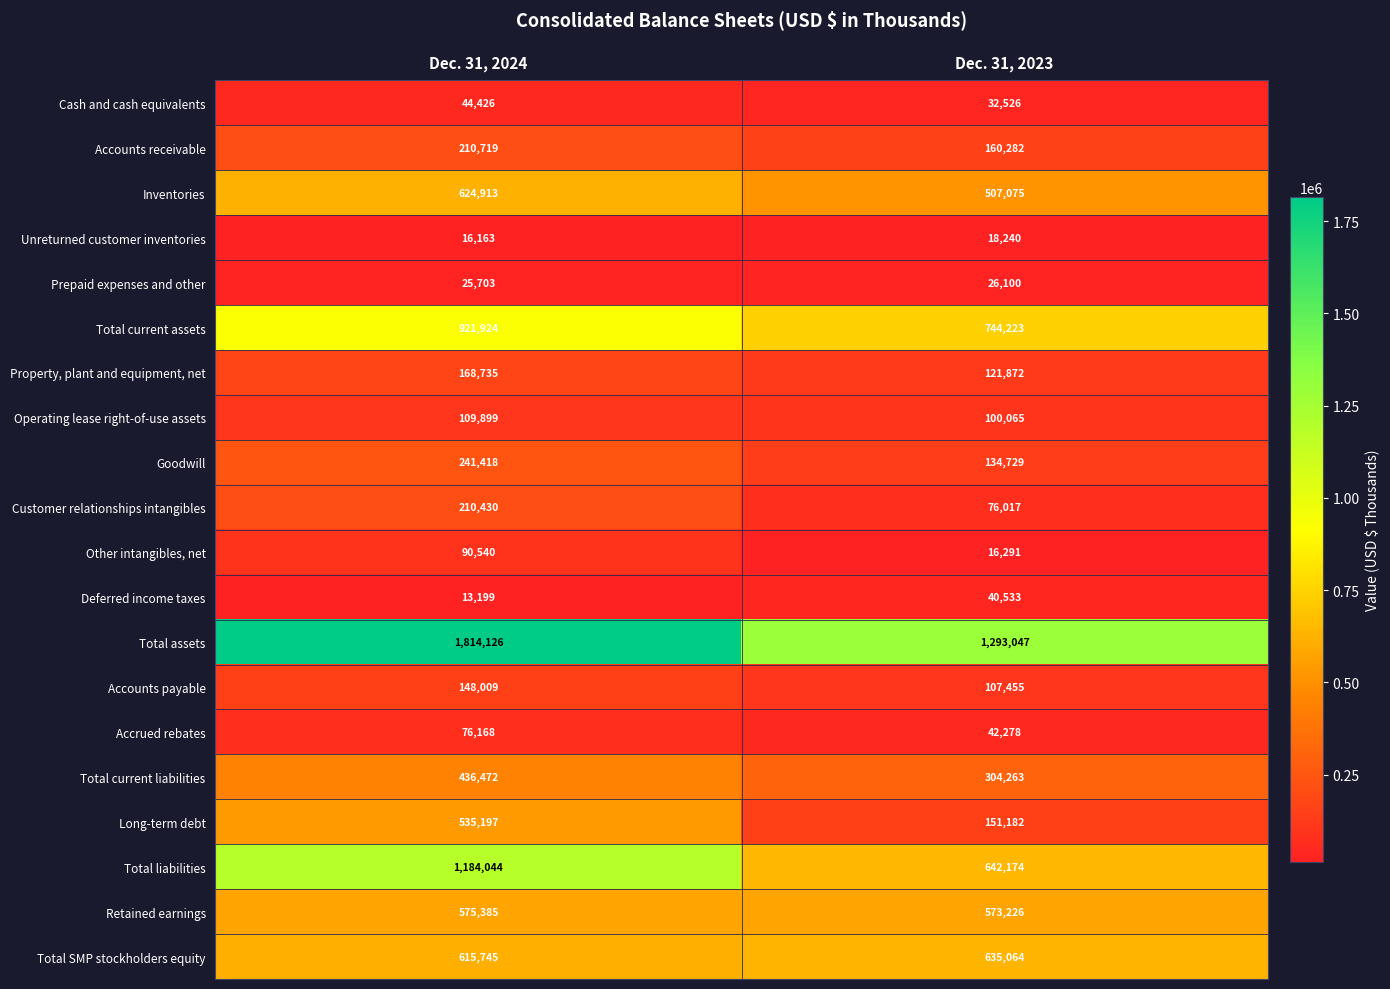

Count the number of data series in this chart.

20